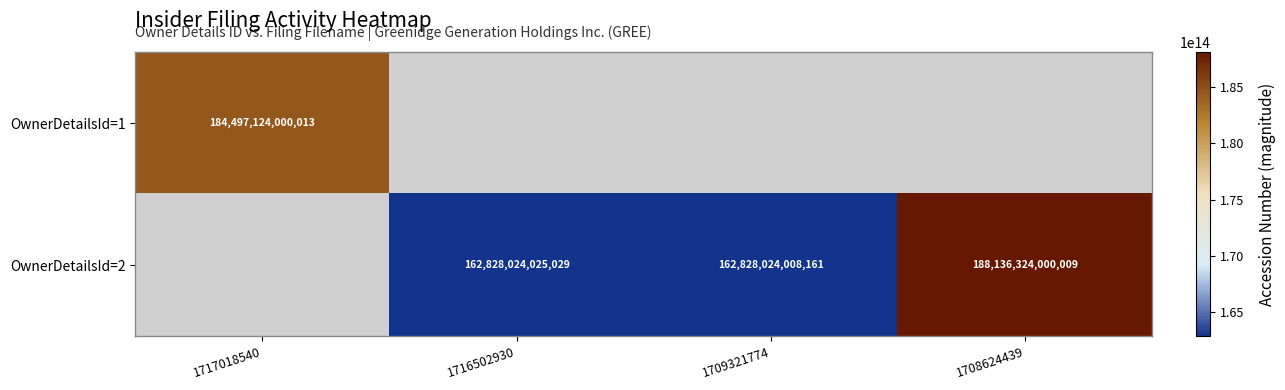

The OwnerDetailsId=2 series shows 222756334891308 at 1716502930. True or false?

False